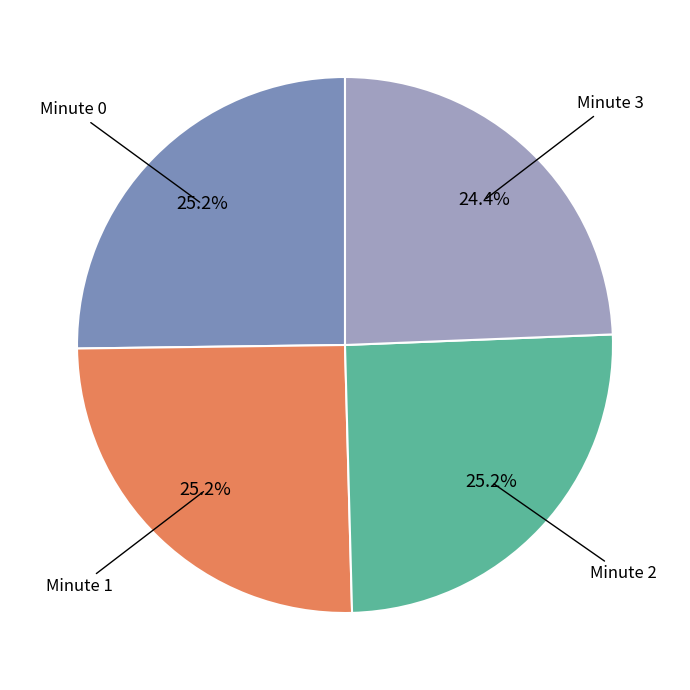

Which category has the smallest portion of the pie?

Minute 3